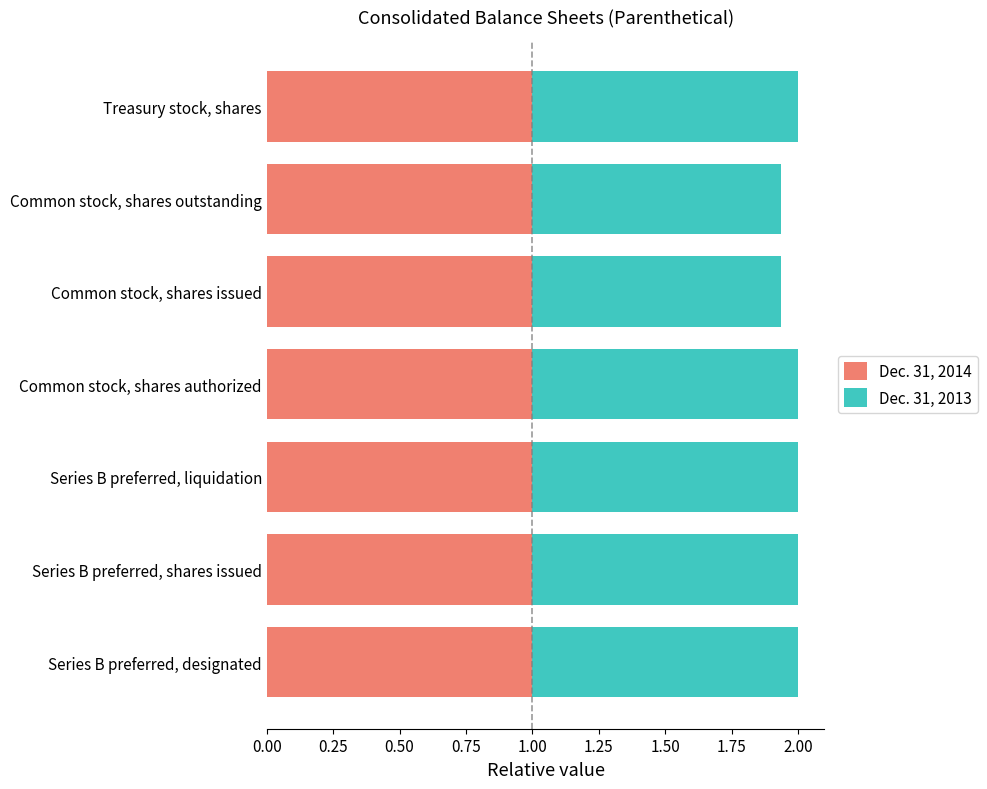

True or false: Dec. 31, 2014 has a value of 0.7 at Series B preferred, shares issued.

False